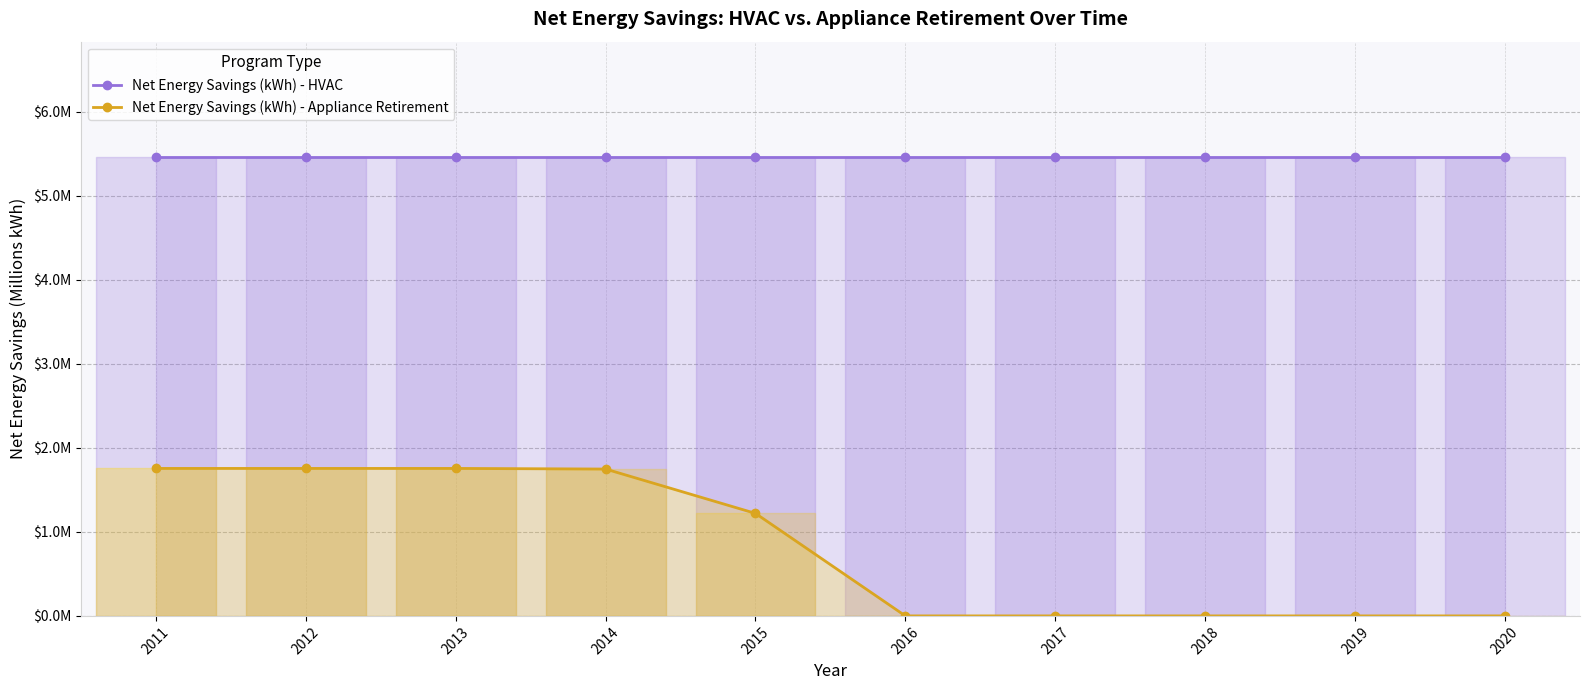

Does the chart have visible grid lines?

Yes